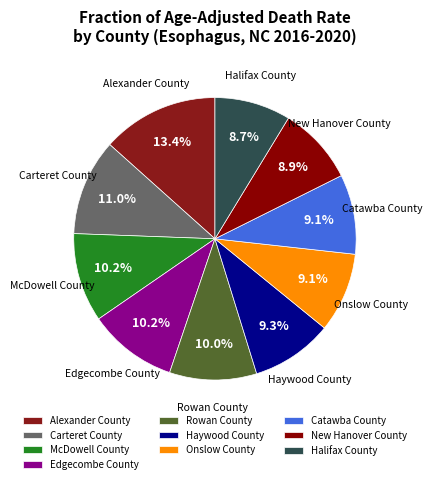

What is the largest slice in the pie chart?

Alexander County